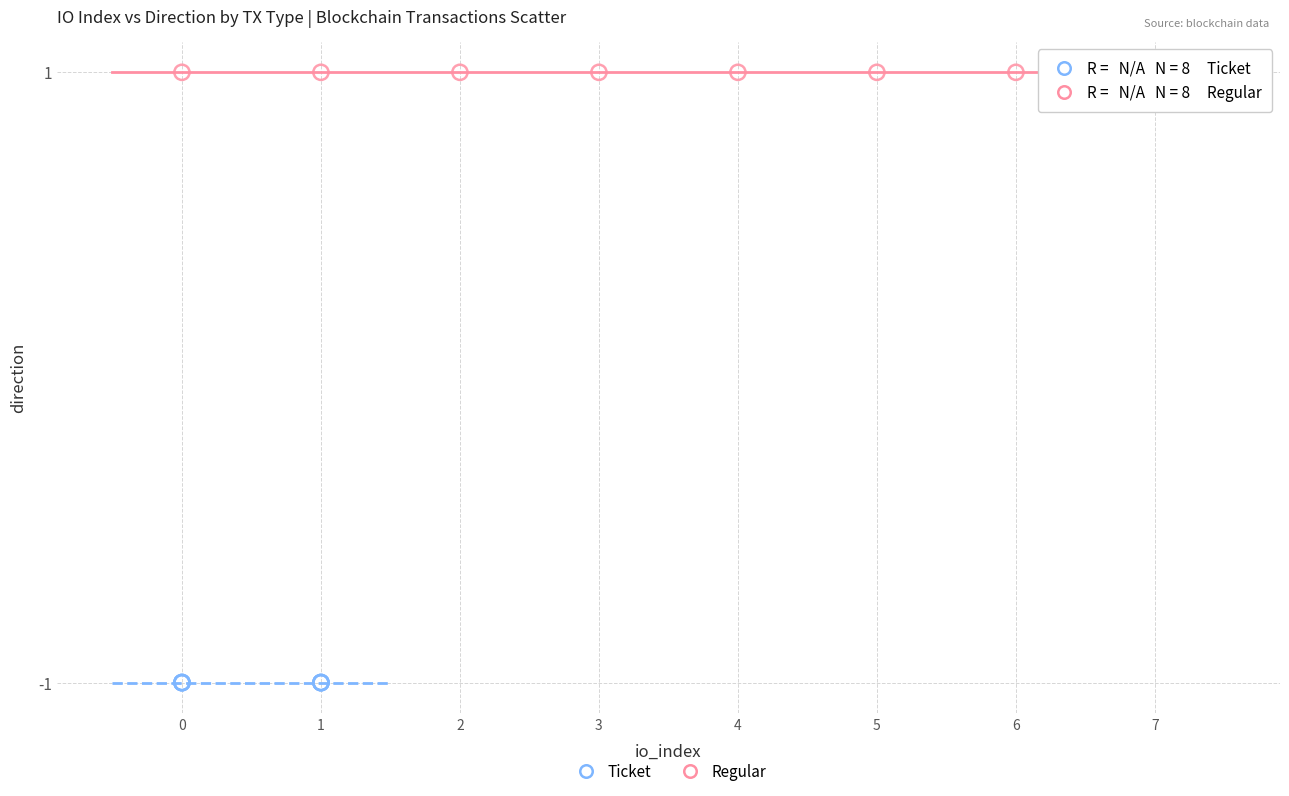

Which series contains the lowest Y value?

Ticket